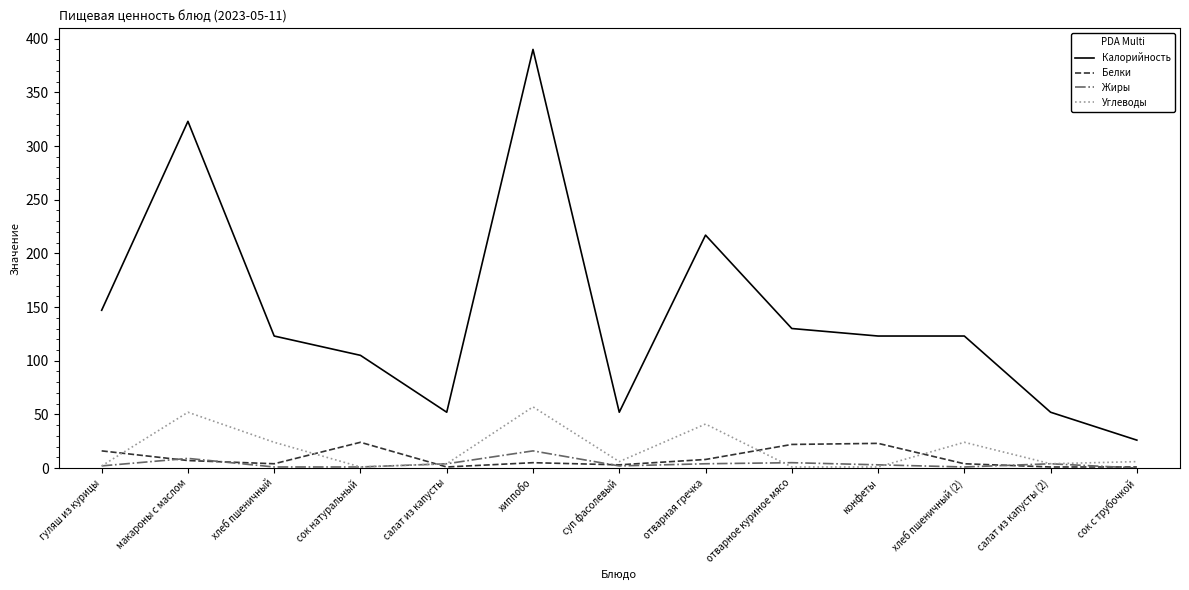

Count the number of data series in this chart.

4